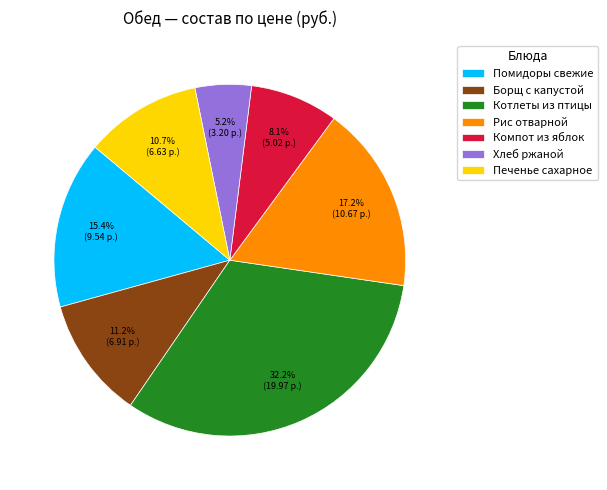

Which slice is the largest?

Котлеты из птицы